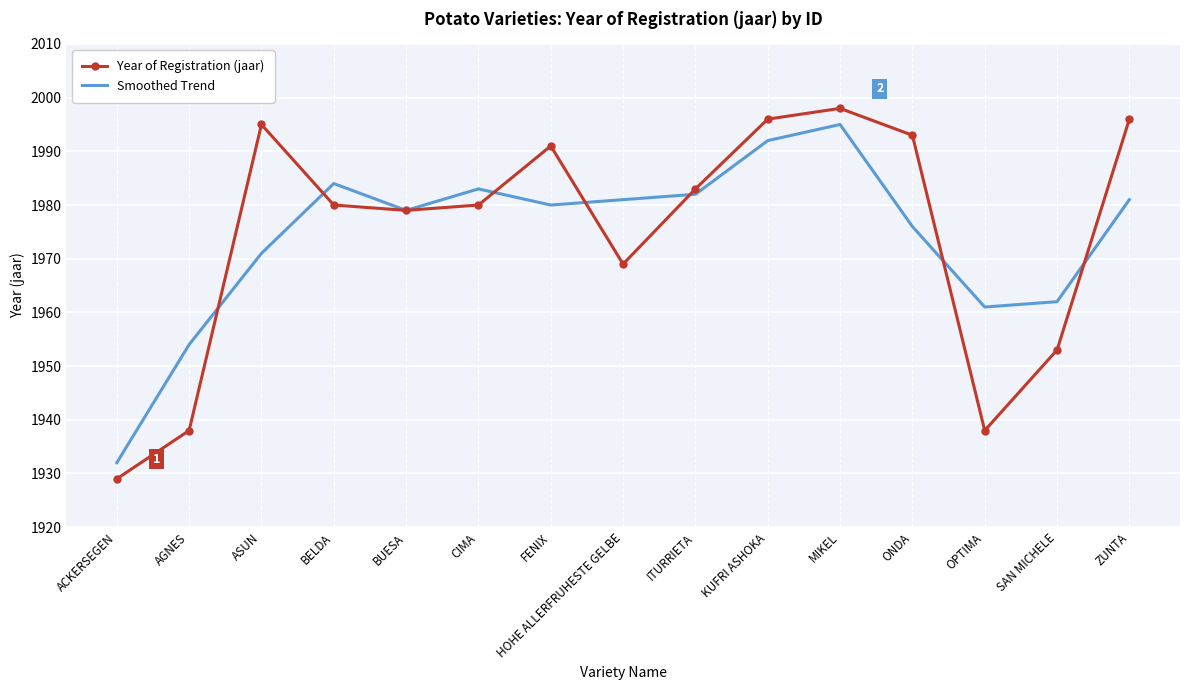

Reading left to right, list all the values displayed in this chart.

Year of Registration (jaar): ACKERSEGEN=1929	AGNES=1938	ASUN=1995	BELDA=1980	BUESA=1979	CIMA=1980	FENIX=1991	HOHE ALLERFRUHESTE GELBE=1969	ITURRIETA=1983	KUFRI ASHOKA=1996	MIKEL=1998	ONDA=1993	OPTIMA=1938	SAN MICHELE=1953	ZUNTA=1996
Smoothed Trend: ACKERSEGEN=1932	AGNES=1954	ASUN=1971	BELDA=1984	BUESA=1979	CIMA=1983	FENIX=1980	HOHE ALLERFRUHESTE GELBE=1981	ITURRIETA=1982	KUFRI ASHOKA=1992	MIKEL=1995	ONDA=1976	OPTIMA=1961	SAN MICHELE=1962	ZUNTA=1981